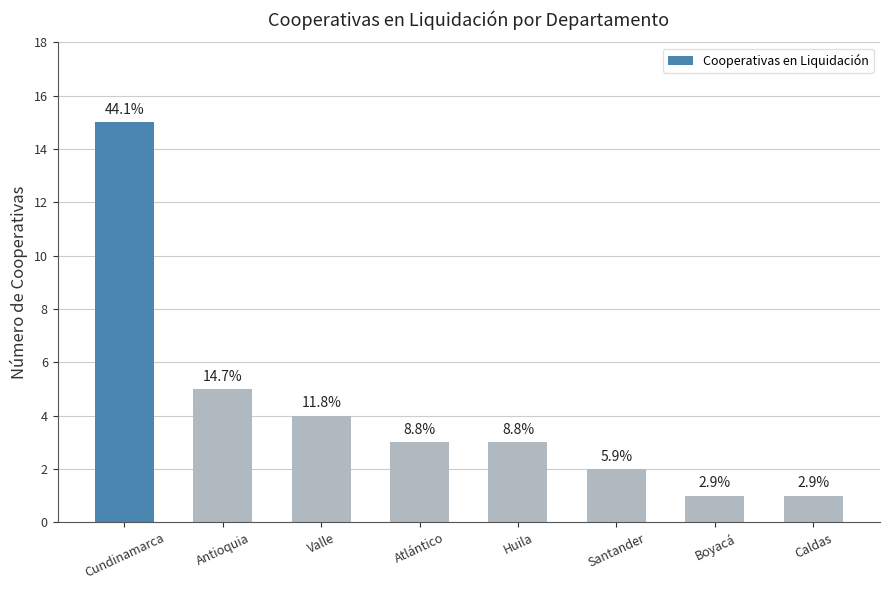

What is the approximate value at Cundinamarca, to the nearest 5?

15